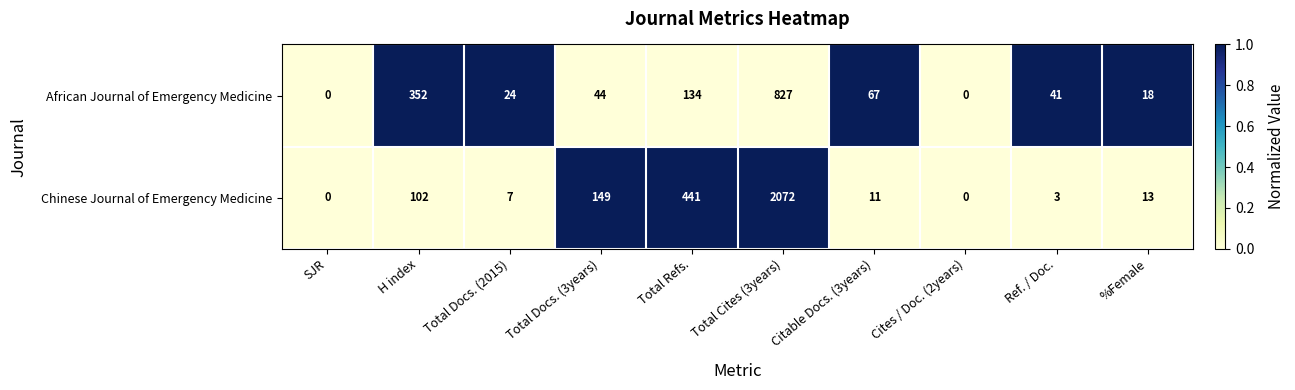

What is the approximate value of Chinese Journal of Emergency Medicine at Total Cites (3years)?

2072